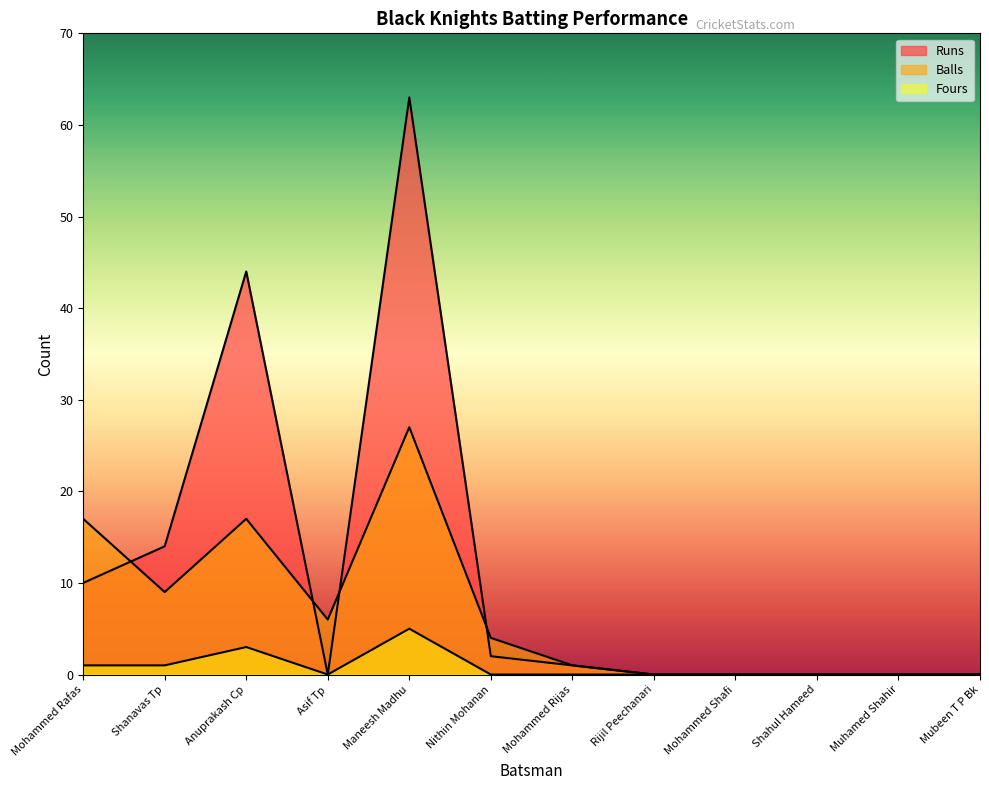

How many Fours values are between 0 and 1?

10